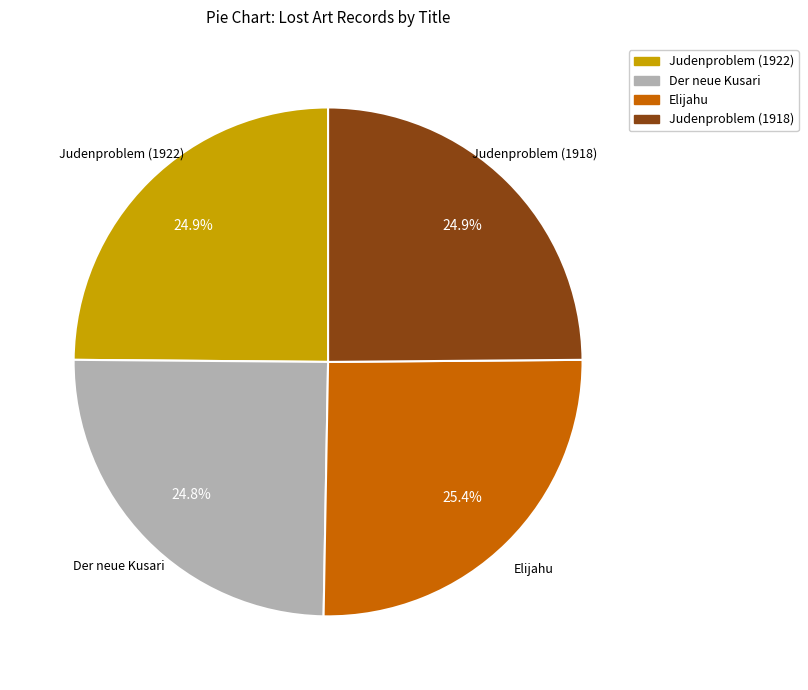

To the nearest percent, what is the difference between the largest and smallest slice percentages?

1%